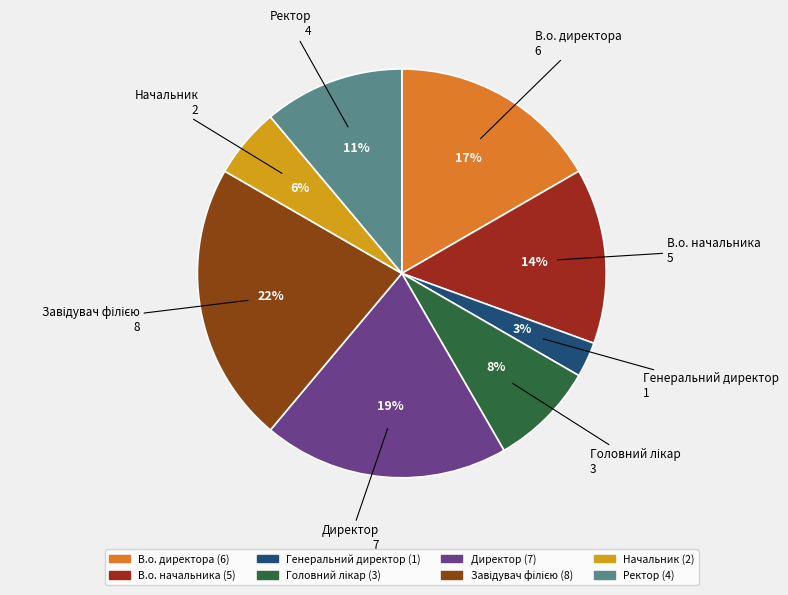

Do В.о. начальника and Генеральний директор together represent more than half of the pie?

No